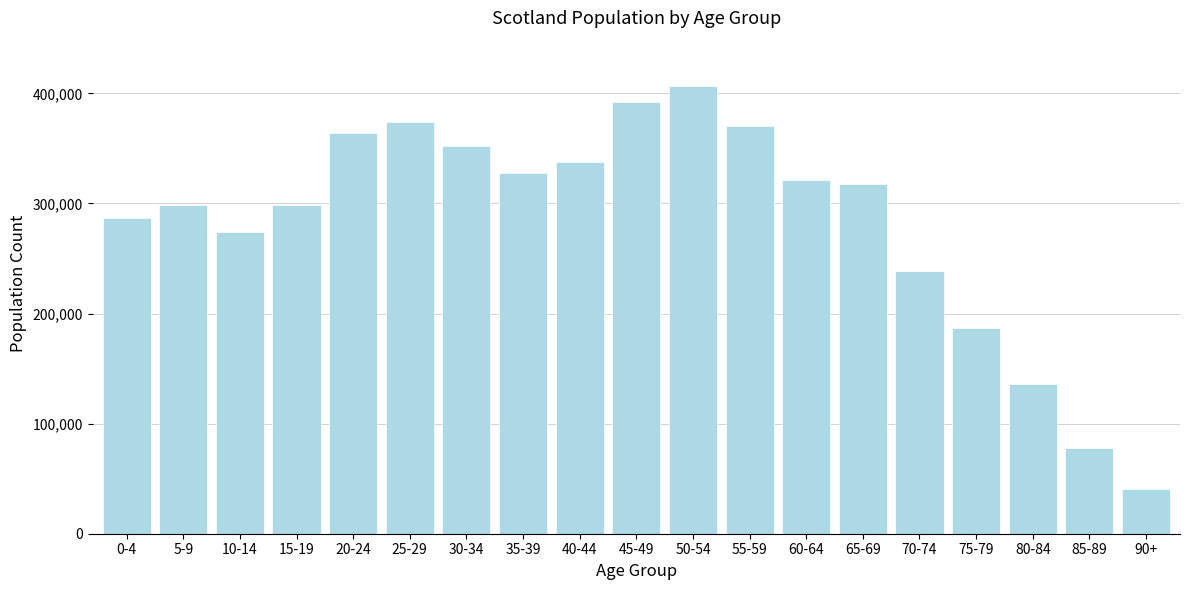

What is the sum of all values?

5404700